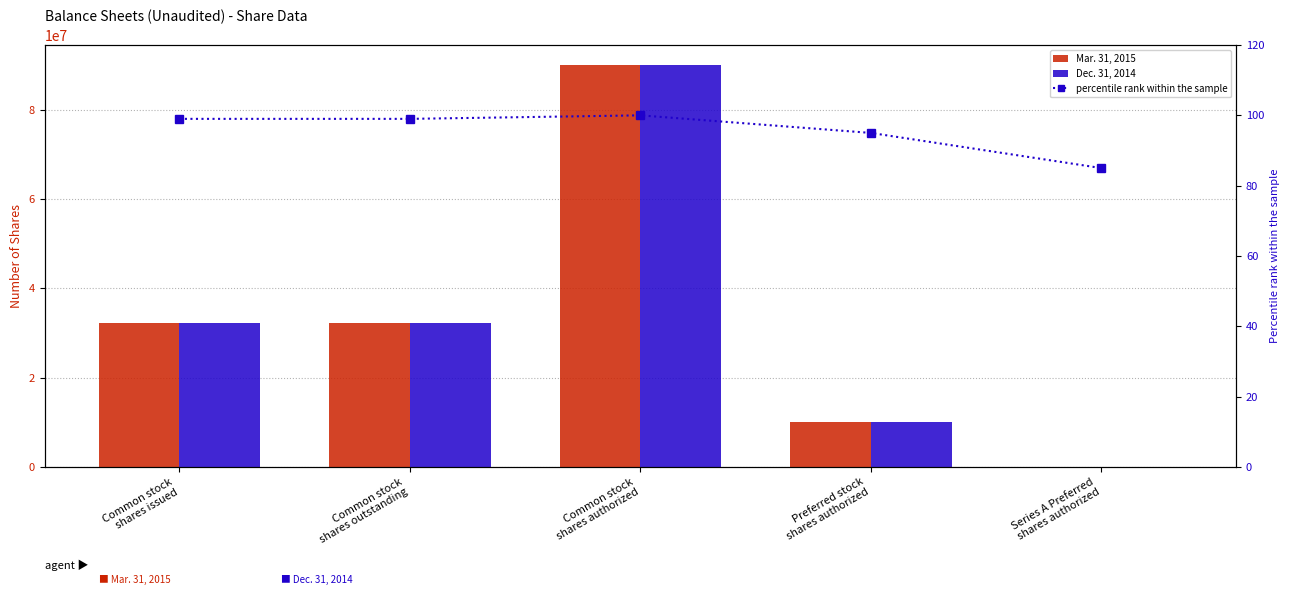

Is the value of Dec. 31, 2014 at Common stock
shares outstanding greater than the value of percentile rank within the sample at Common stock
shares outstanding?

Yes